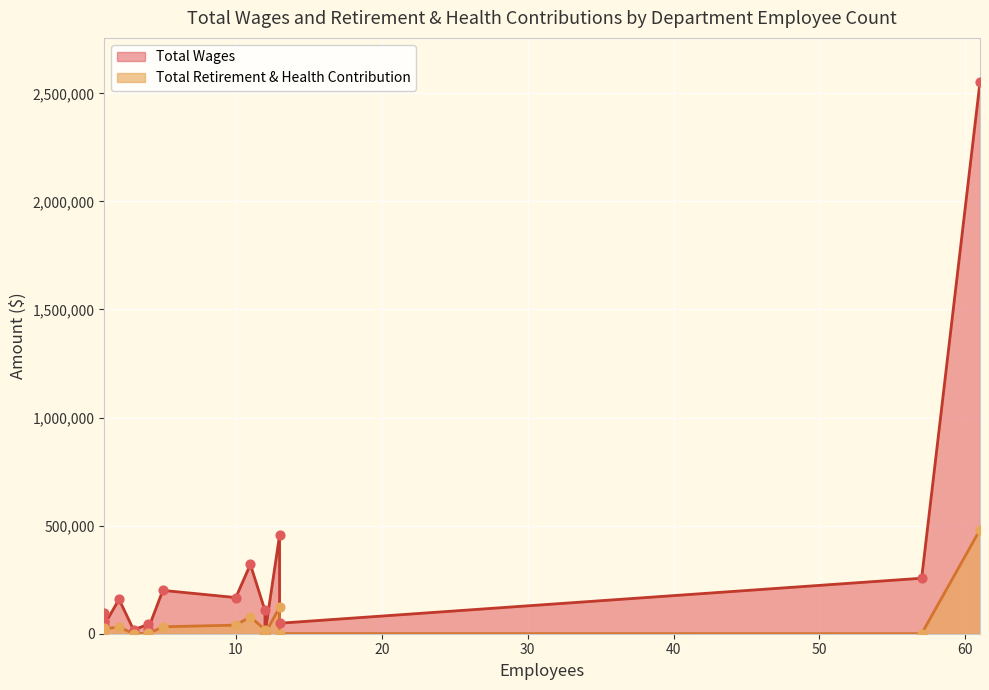

At which category is the sum across all series the highest?

61